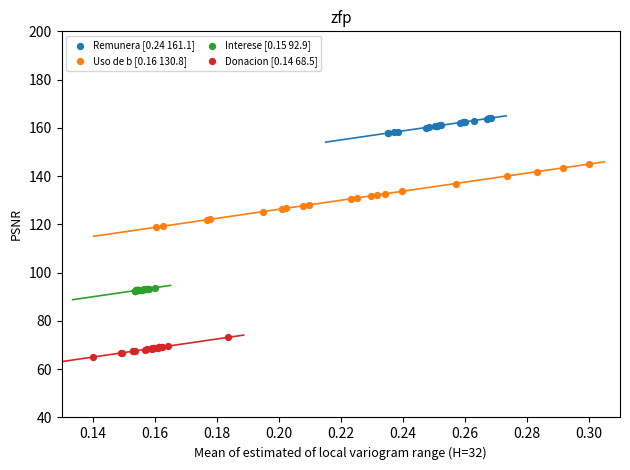

Which series has the largest Y range (max minus min)?

Uso de b [0.16 130.8]